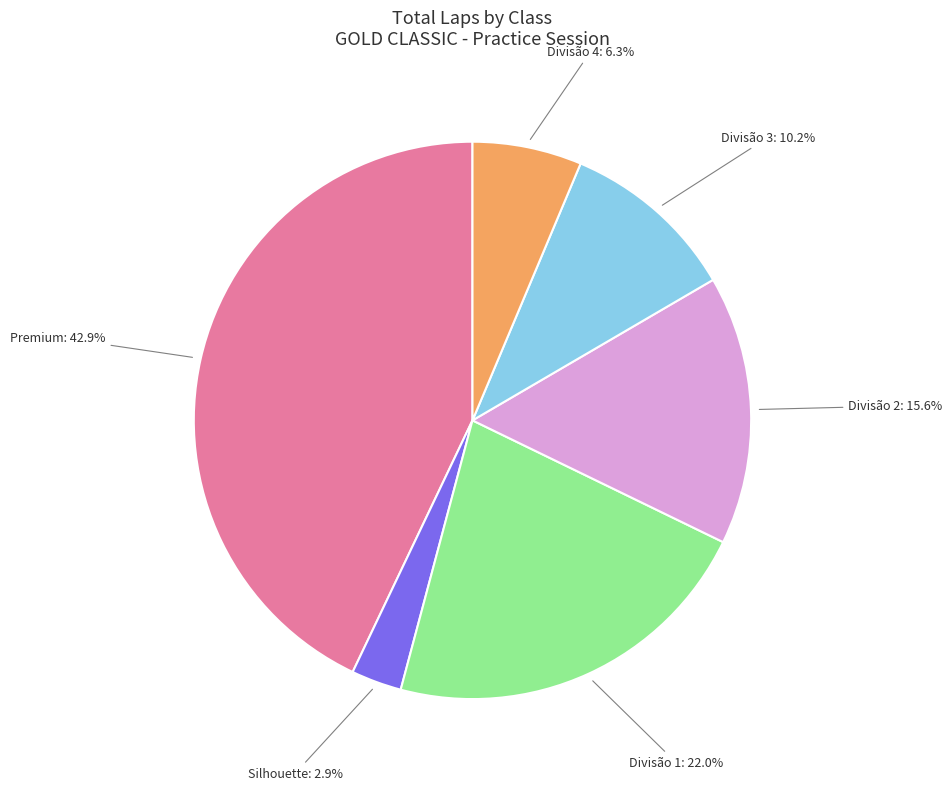

What is the largest slice in the pie chart?

Premium